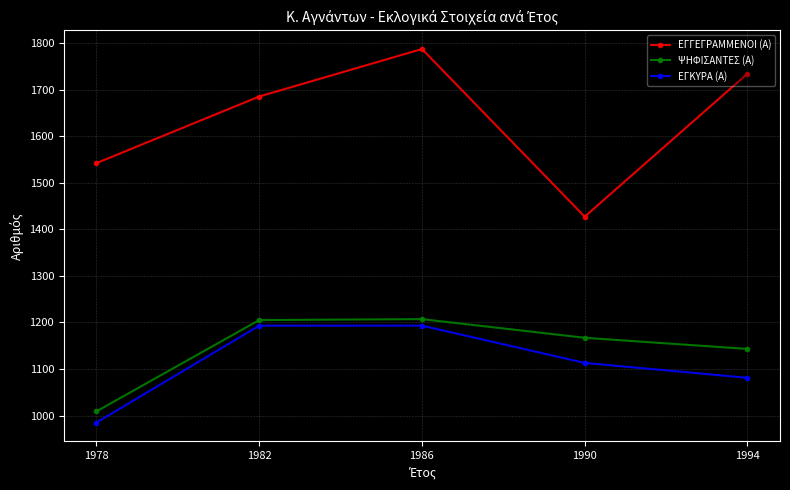

What is the greatest value displayed?

1787